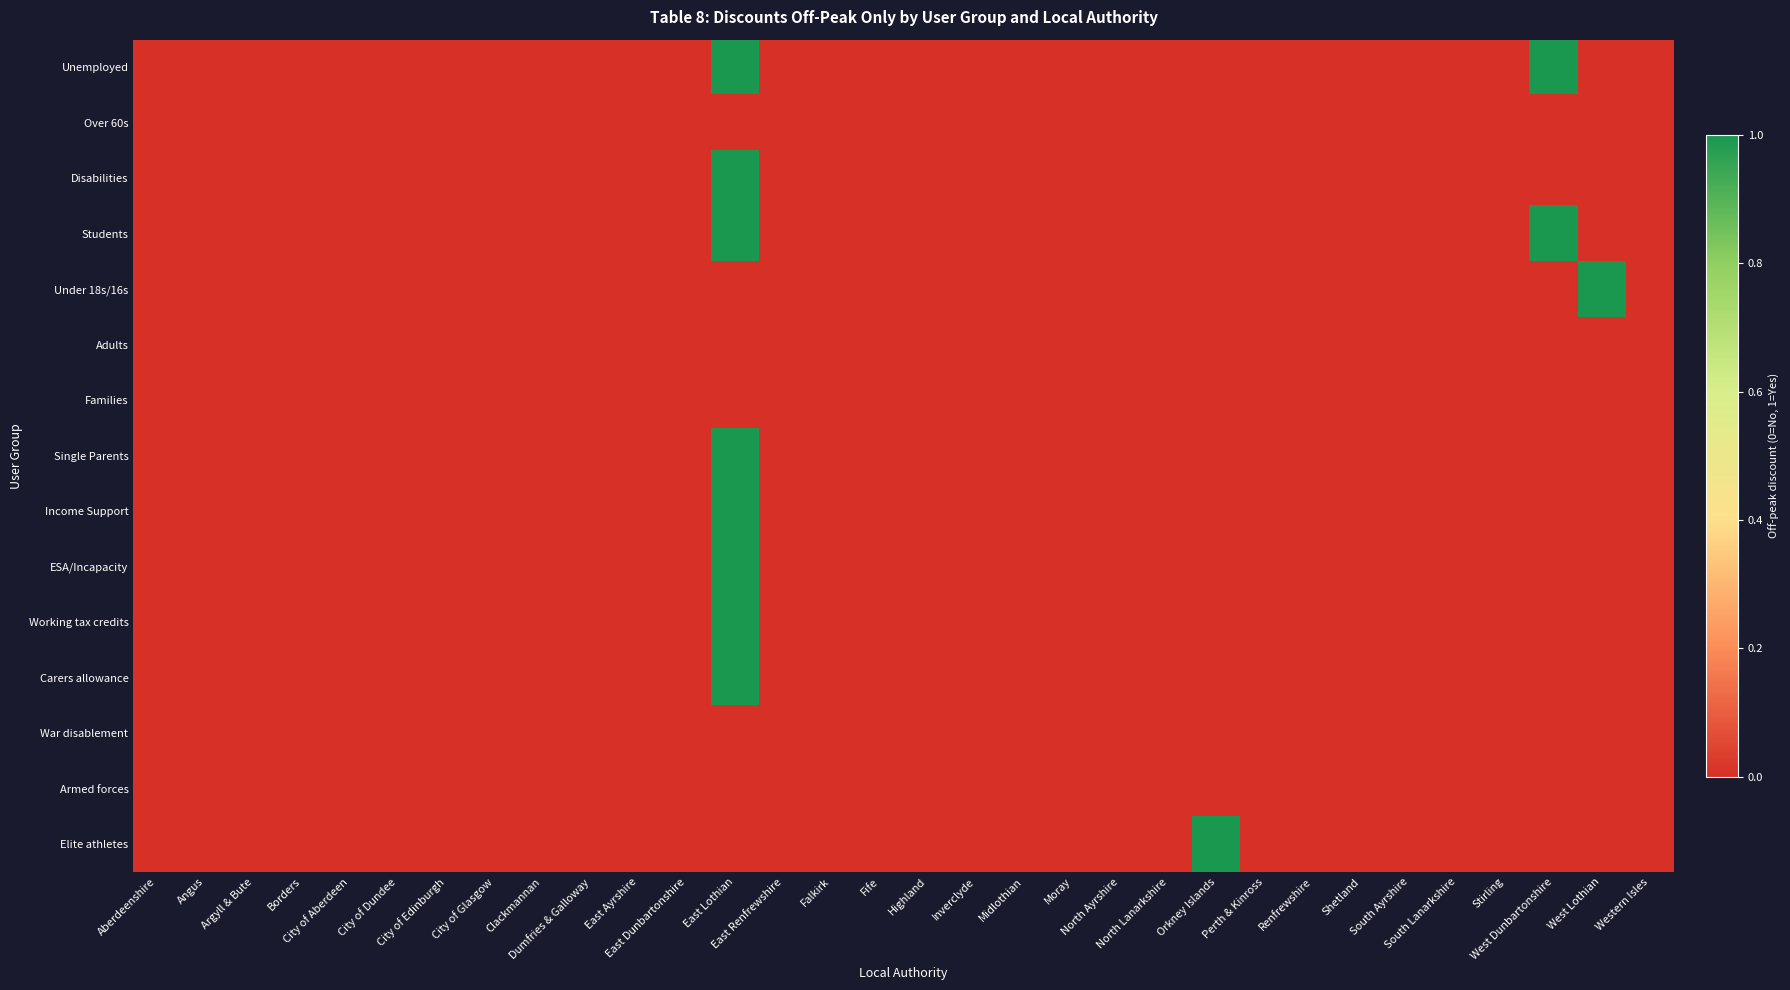

Rank the series at City of Edinburgh from lowest to highest value.

Unemployed, Over 60s, Disabilities, Students, Under 18s/16s, Adults, Families, Single Parents, Income Support, ESA/Incapacity, Working tax credits, Carers allowance, War disablement, Armed forces, Elite athletes